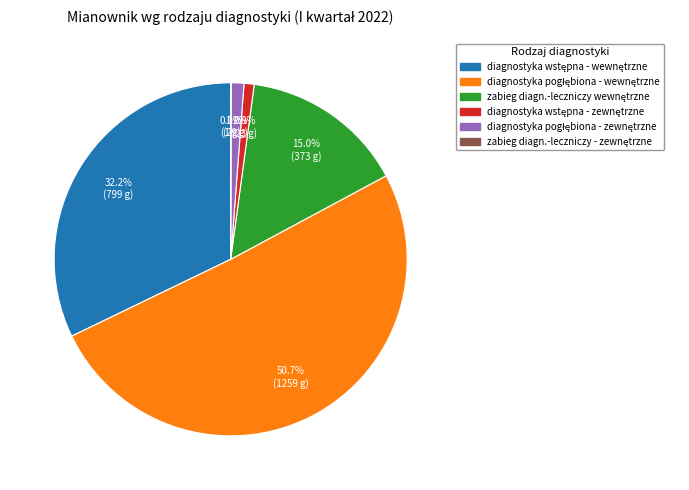

Does any single category account for the majority?

Yes